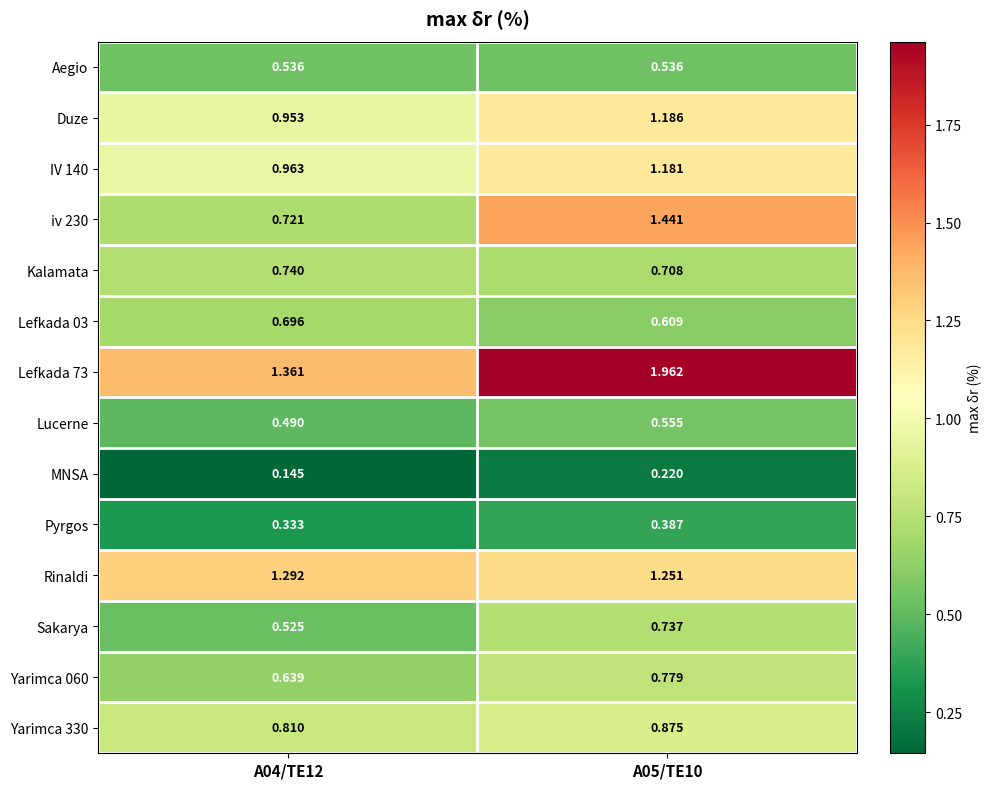

Is the value of Aegio at A04/TE12 greater than the value of Lefkada 73 at A04/TE12?

No